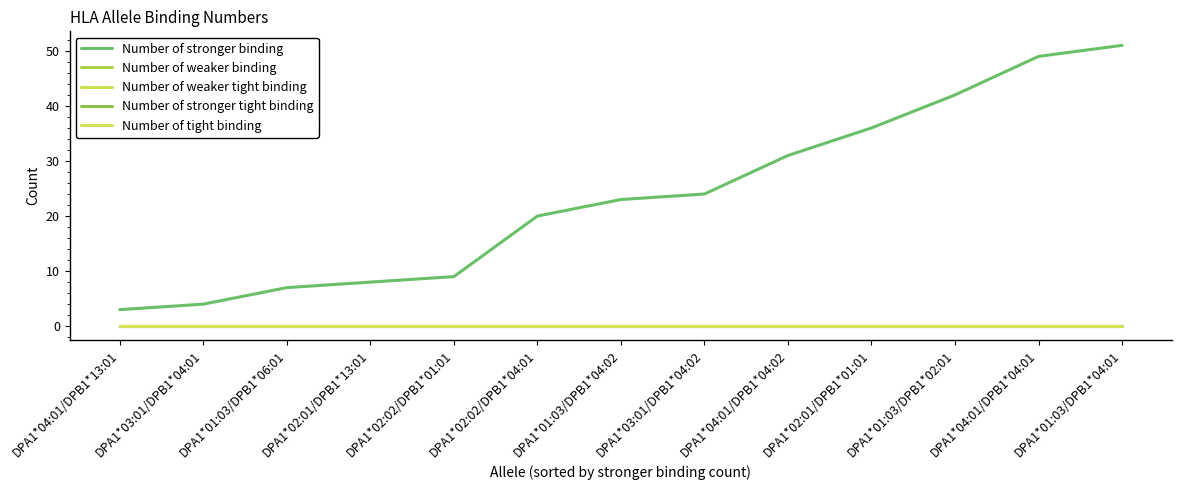

What is the label of the 12th point from the right?

DPA1*03:01/DPB1*04:01